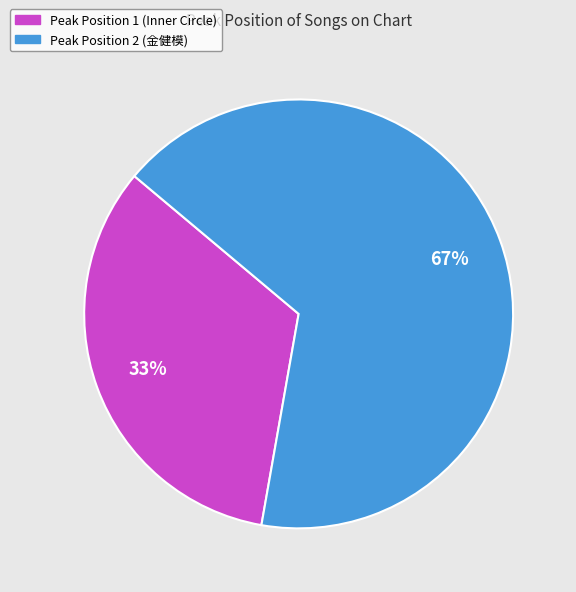

How many segments does this pie chart have?

2